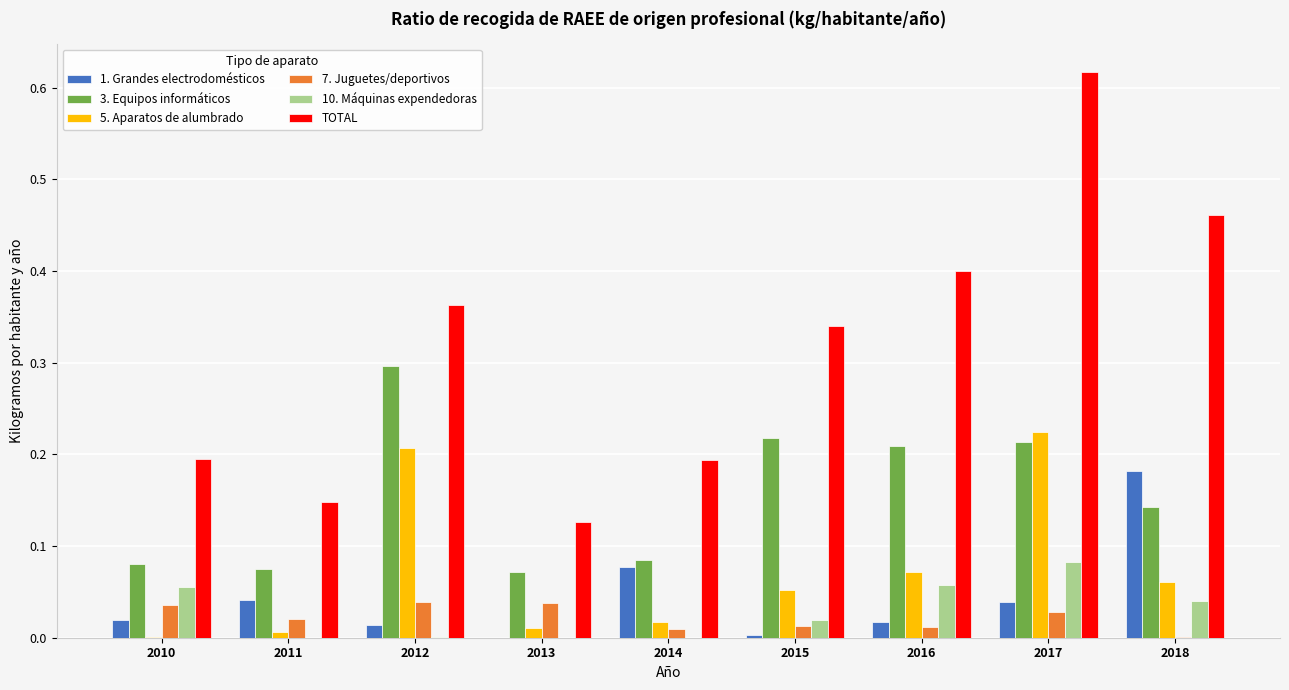

How many series are shown in this chart?

6